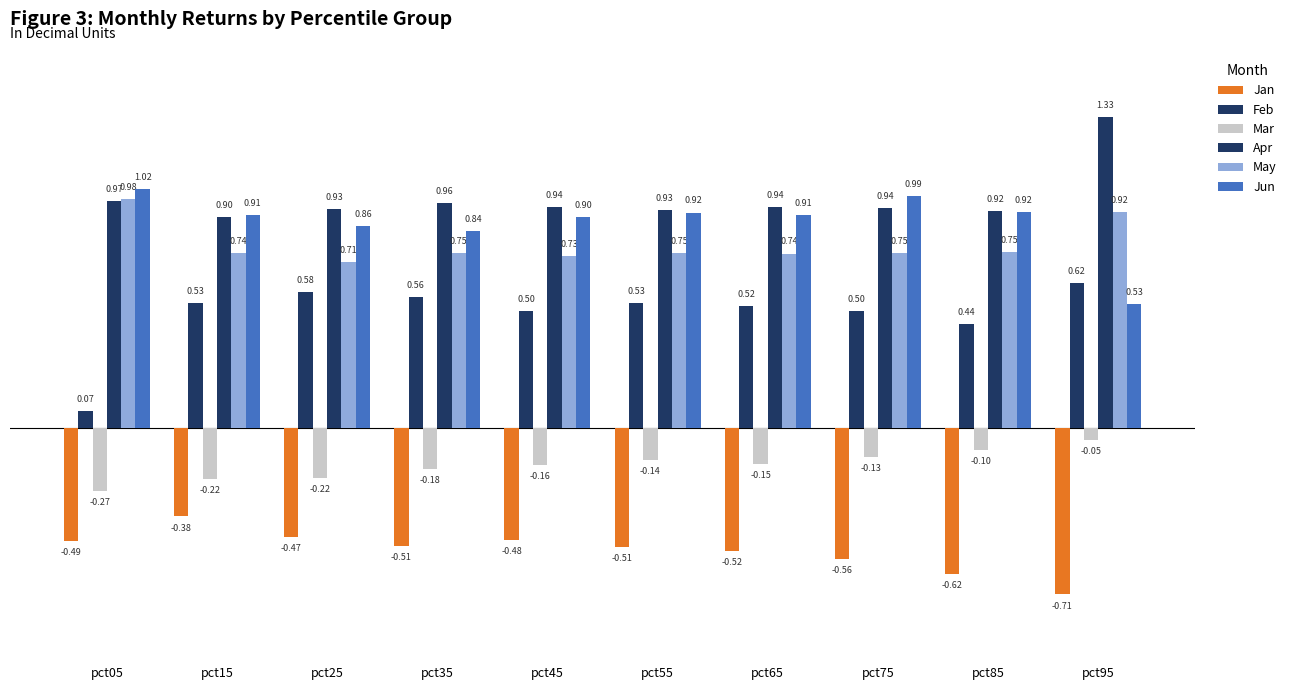

What is the spread (max minus min) of values at pct75?

1.5